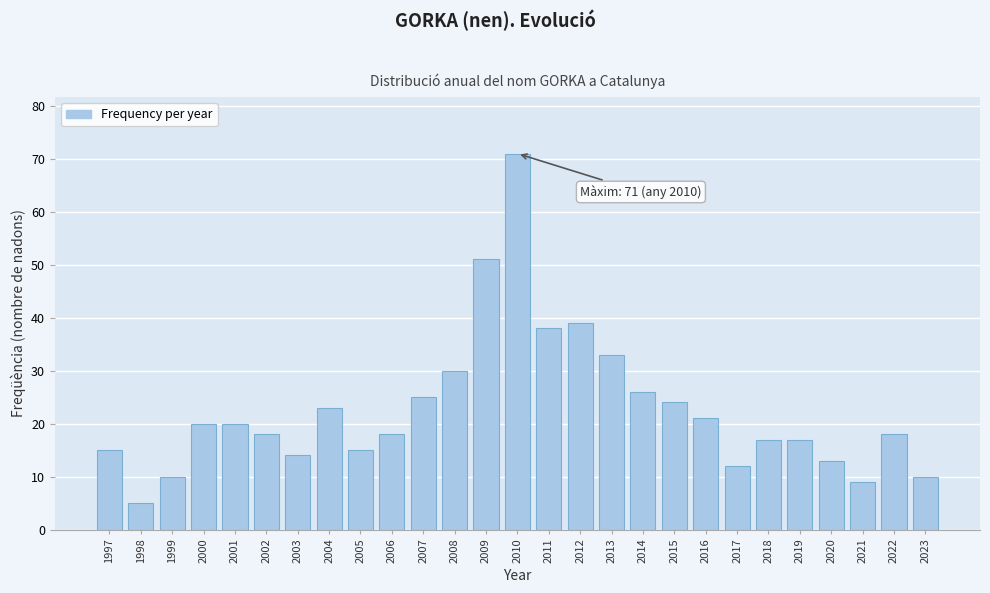

Reading left to right, list all the values displayed in this chart.

15	5	10	20	20	18	14	23	15	18	25	30	51	71	38	39	33	26	24	21	12	17	17	13	9	18	10